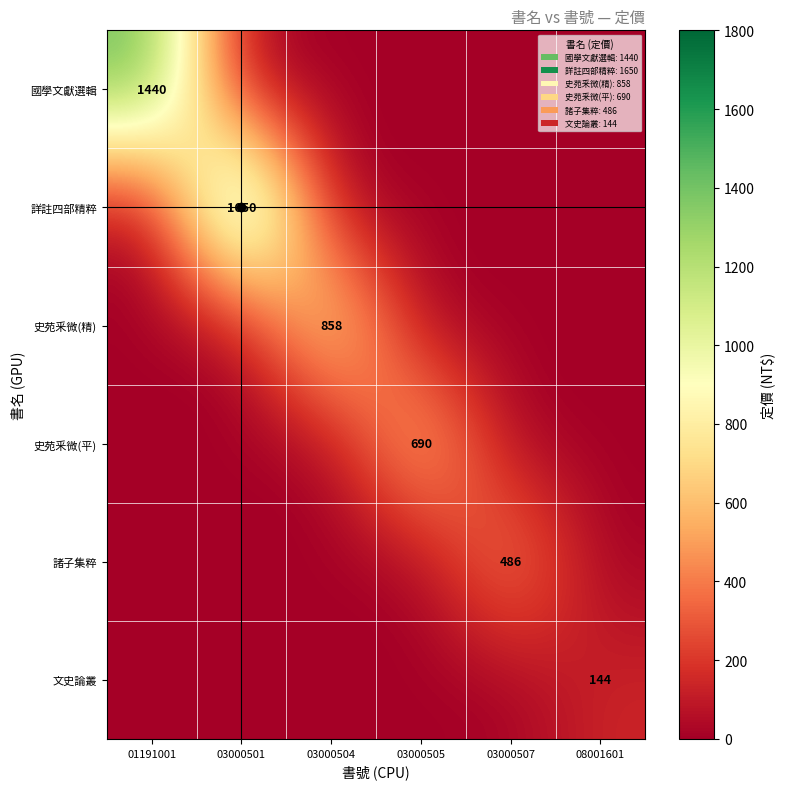

Is the value of 諸子集粹 at 03000504 greater than the value of 史苑釆微(精) at 03000501?

No